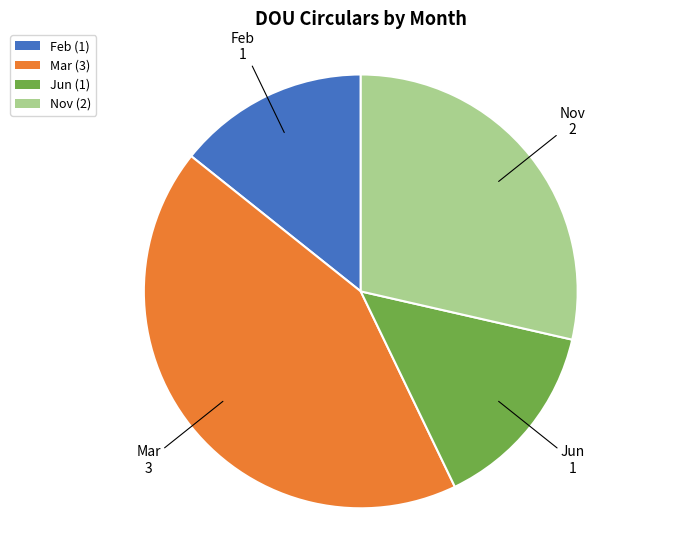

Is it true that Feb is 14% of the pie?

True